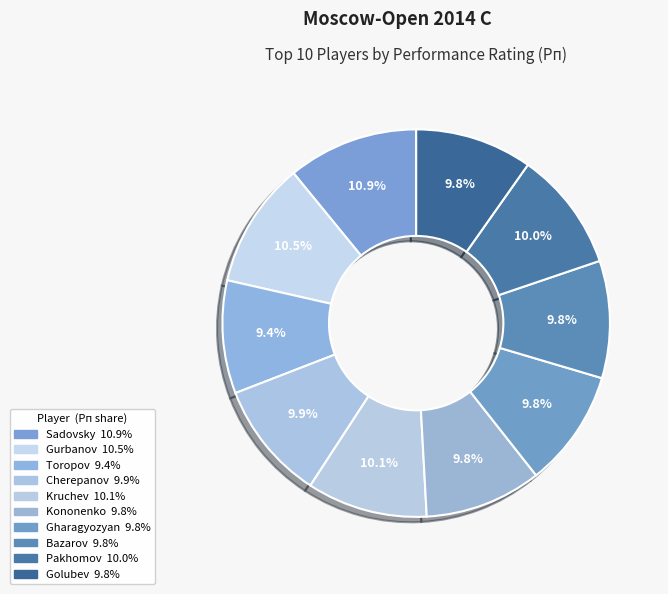

Count the number of slices in the pie.

10